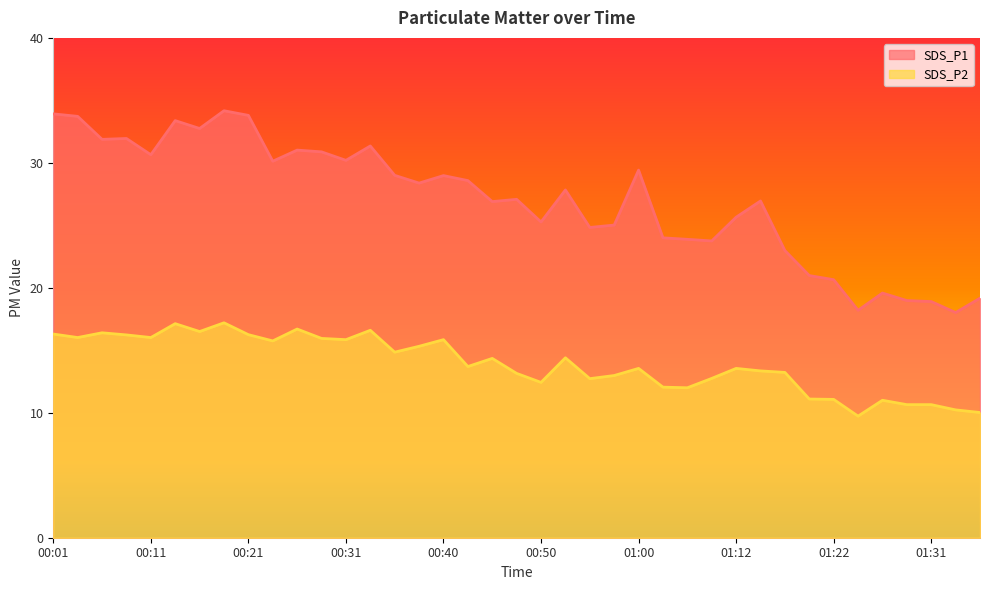

At which category does SDS_P2 reach its first local valley?

00:04